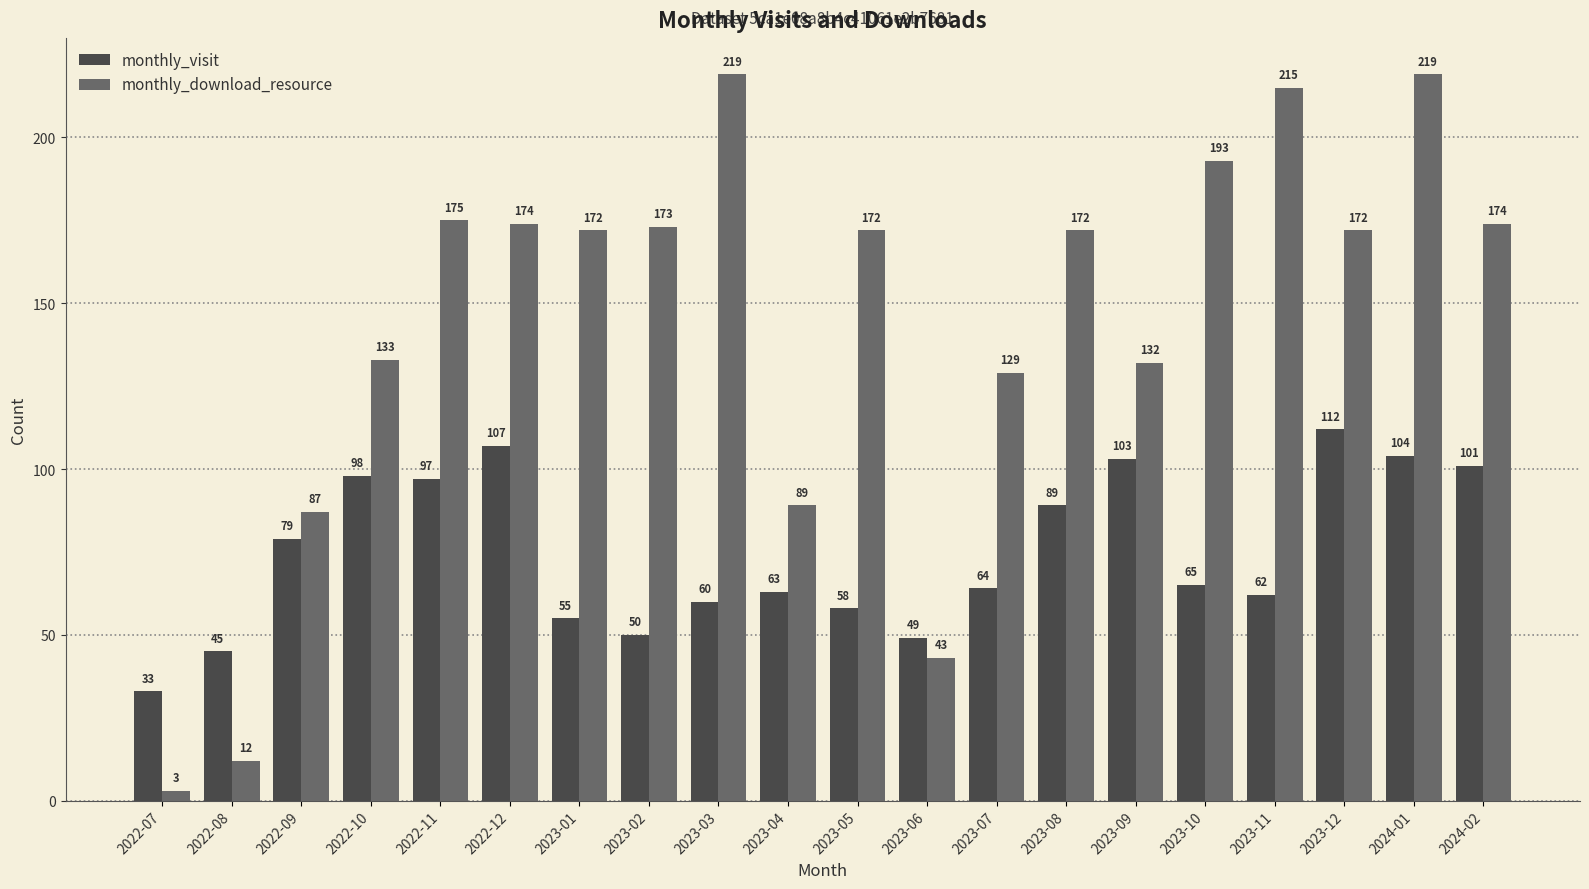

Read the monthly_download_resource value at 2024-01, to the nearest 5.

220